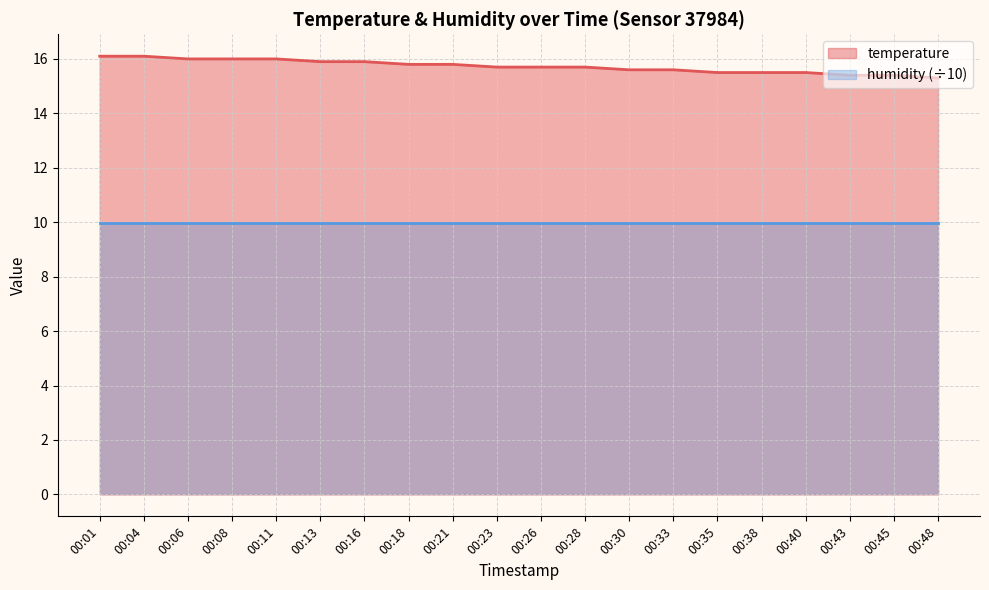

List the labels in order of value, smallest first.

00:48, 00:43, 00:45, 00:35, 00:38, 00:40, 00:30, 00:33, 00:23, 00:26, 00:28, 00:18, 00:21, 00:13, 00:16, 00:06, 00:08, 00:11, 00:01, 00:04